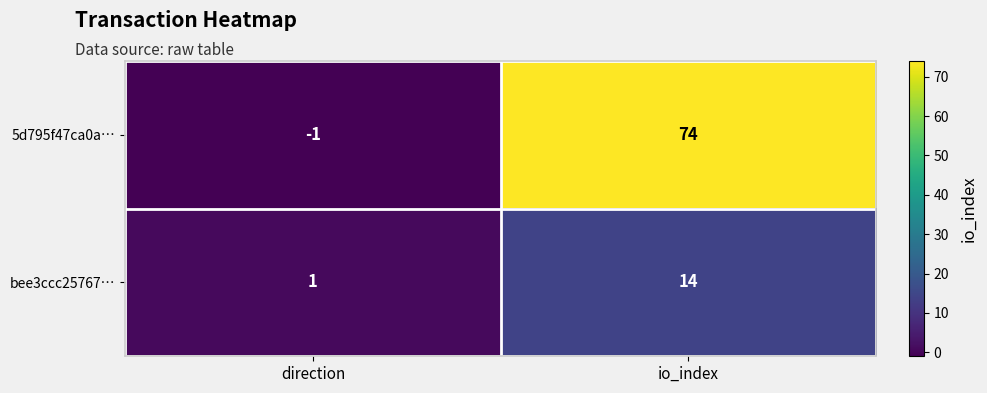

At which category does the chart reach its peak across all series?

io_index